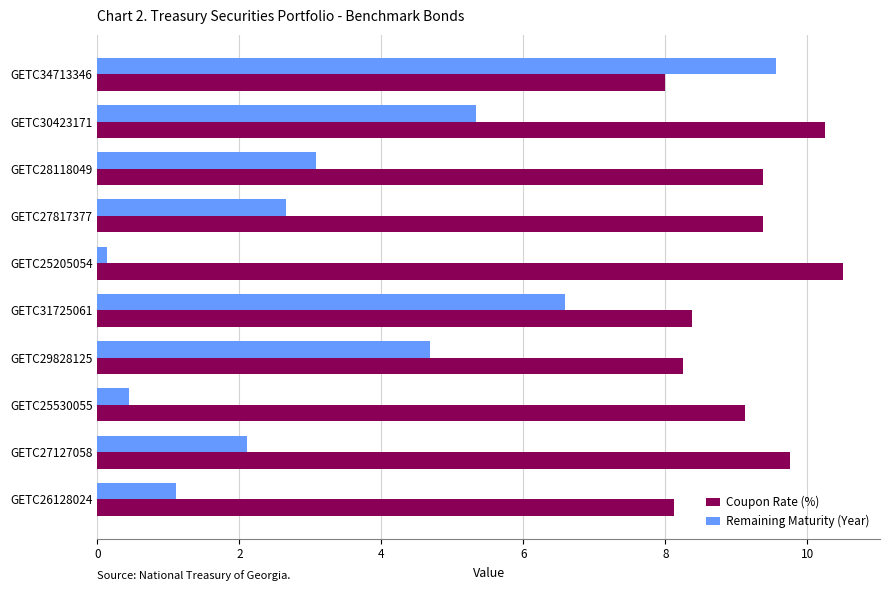

The Remaining Maturity (Year) series shows 6.6 at GETC31725061. True or false?

True